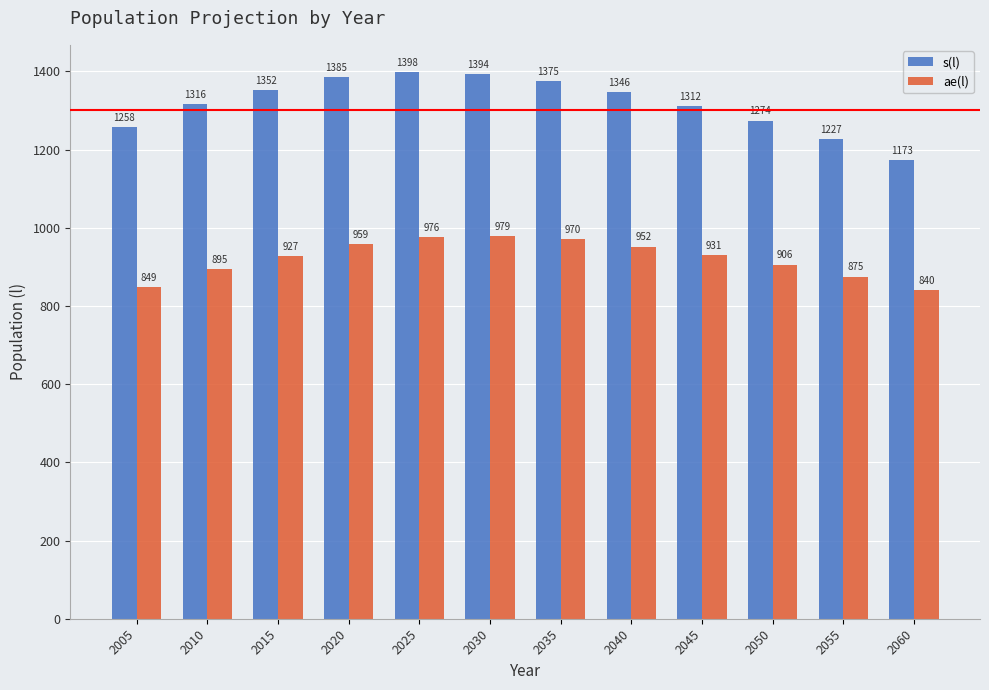

What is the value of the s(l) bar at the 7th from the left?

1375